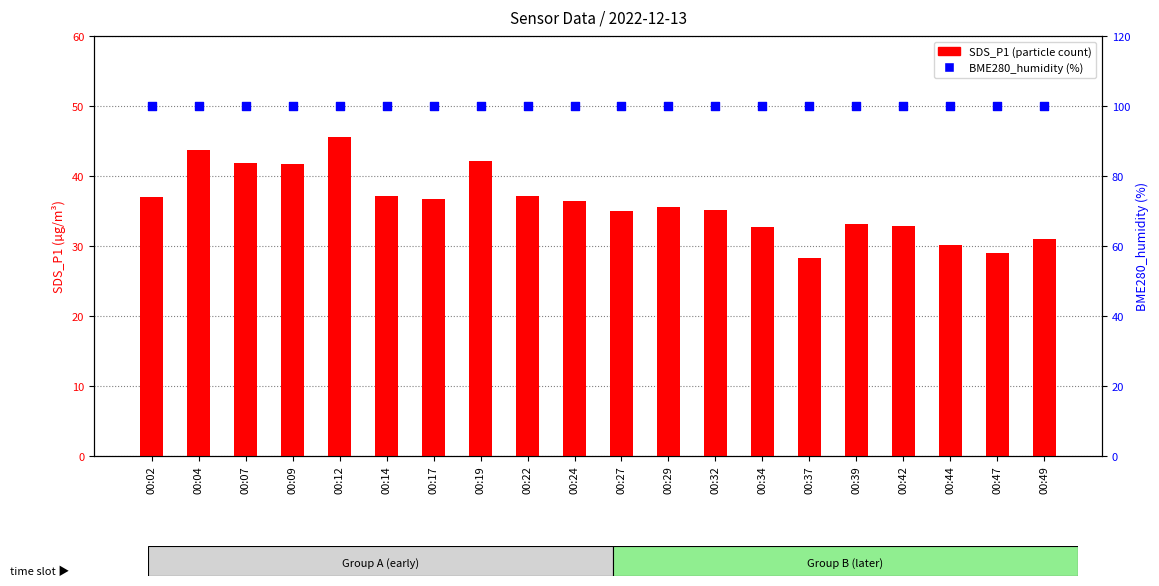

At how many categories does at least one series exceed 41?

20